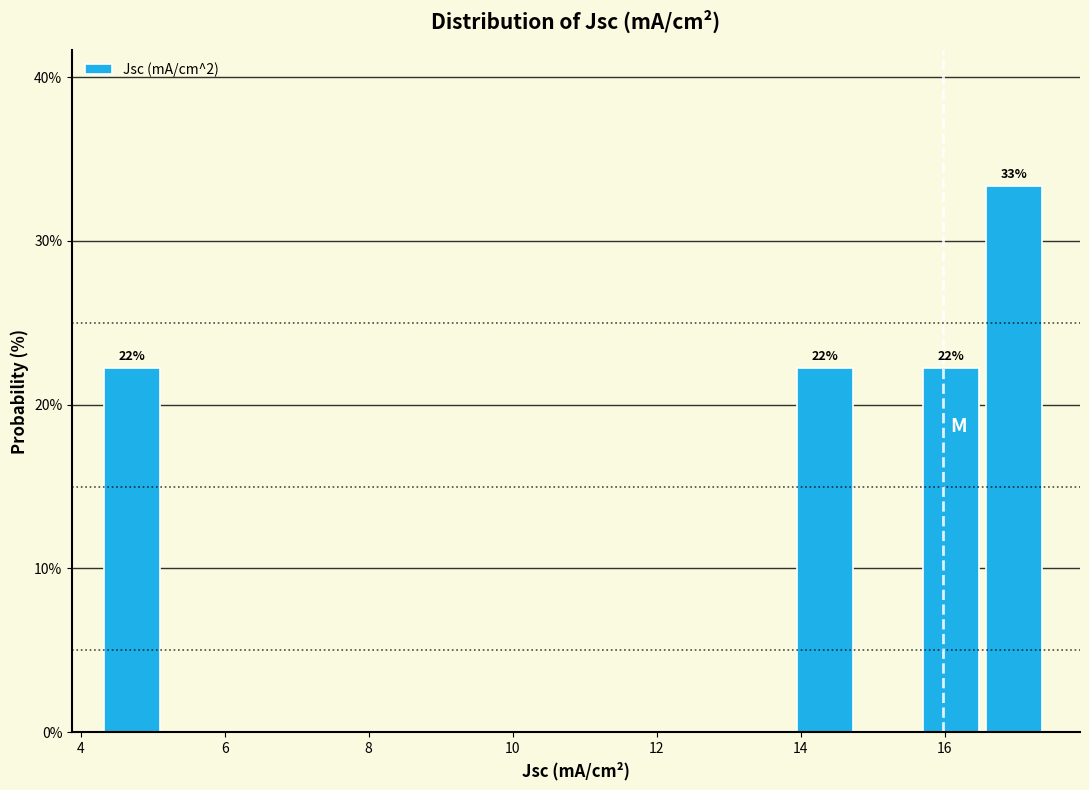

Which range on the x-axis has the tallest bar?

16.6 to 17.4